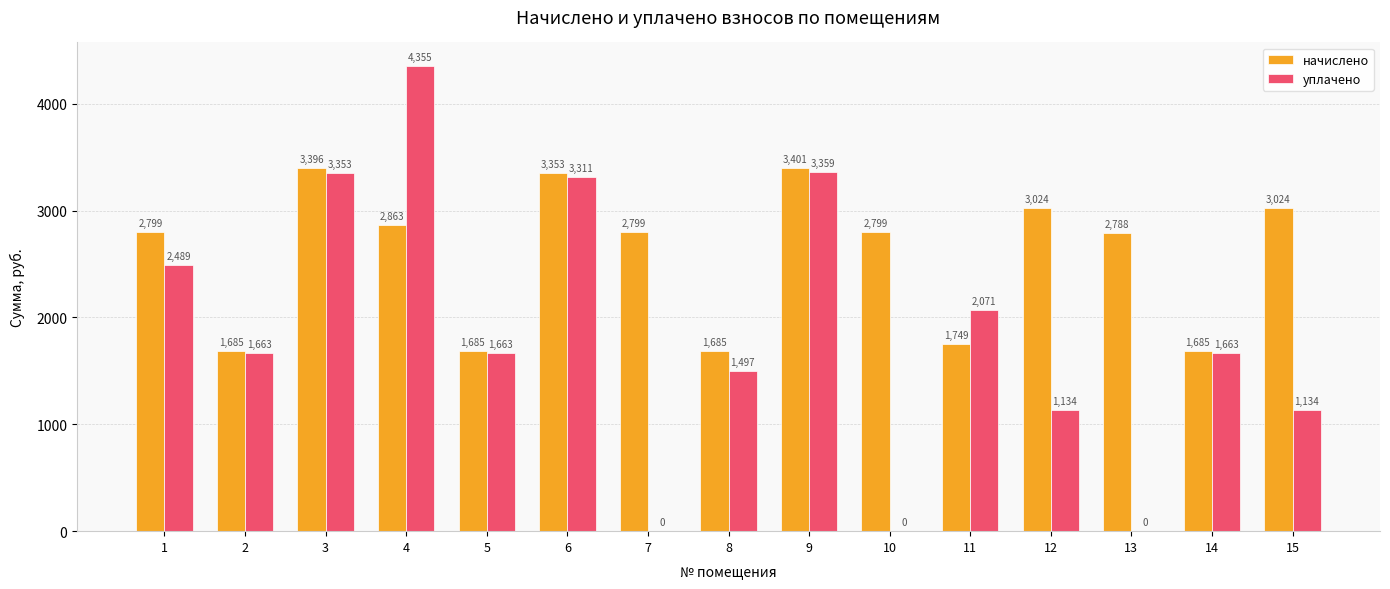

What is the sum of the уплачено values at 9 and 3?

6712.0